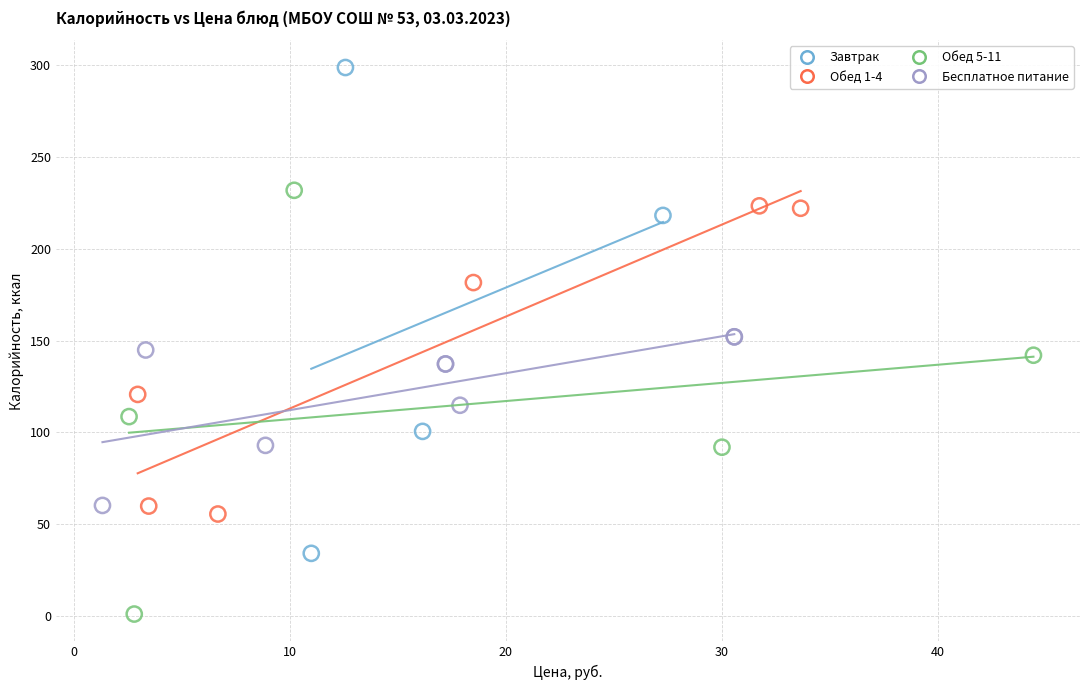

Which series contains the highest Y value?

Завтрак